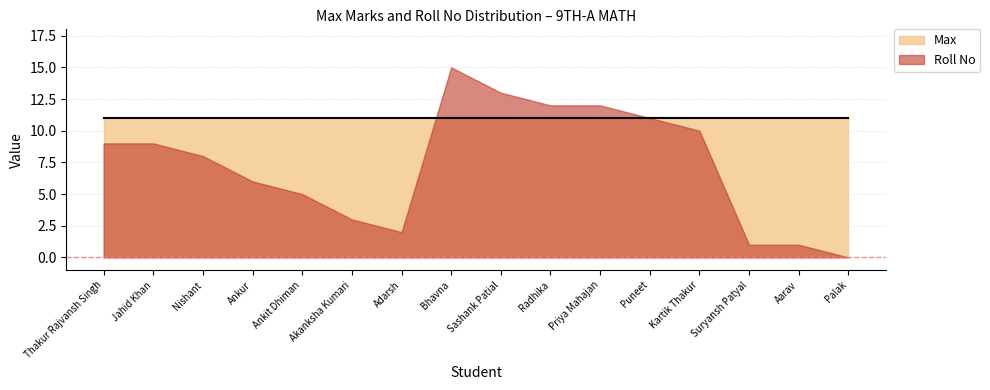

Does the chart have visible grid lines?

Yes